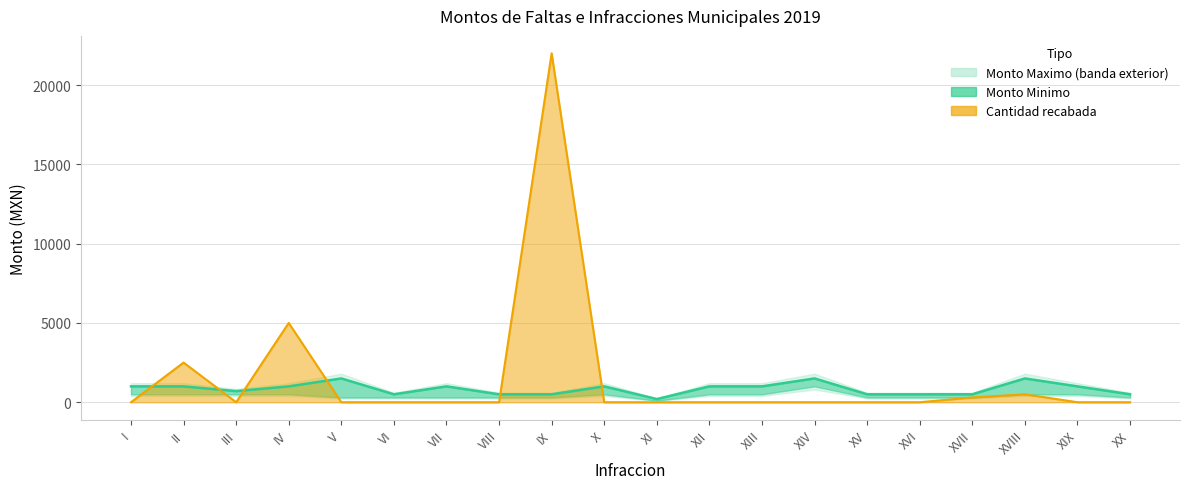

Between XII and XIX, which is larger?

XII